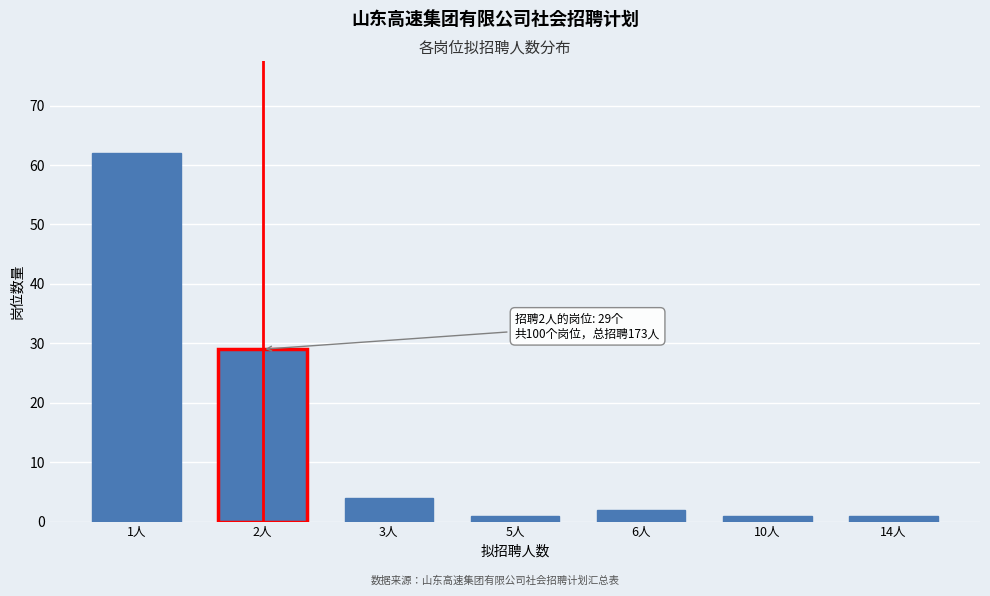

Reading left to right, what are all the values shown in this chart?

1人=62	2人=29	3人=4	5人=1	6人=2	10人=1	14人=1